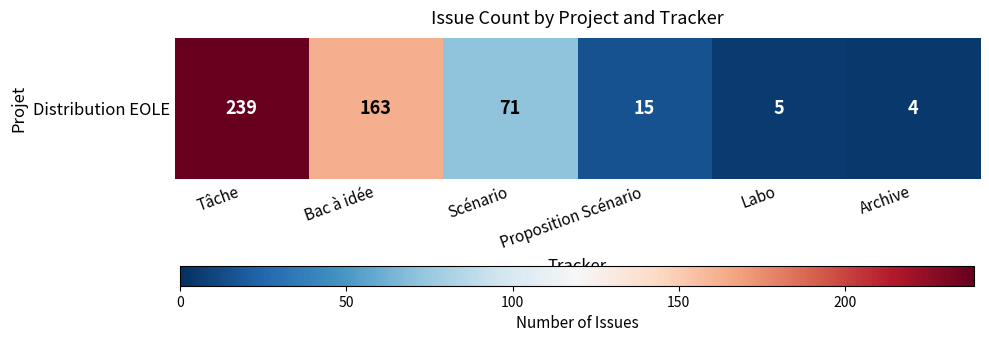

What is the ratio of the value at Proposition Scénario to the value at Bac à idée?

0.1